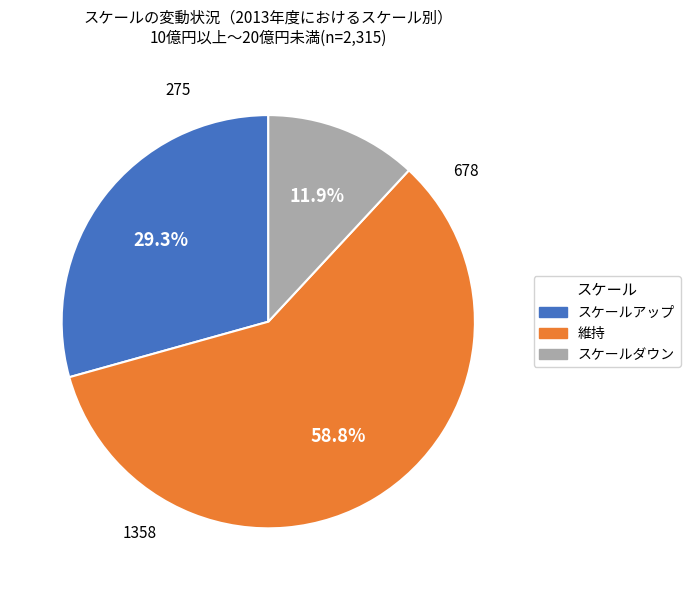

Is it true that 維持 is 59% of the pie?

True